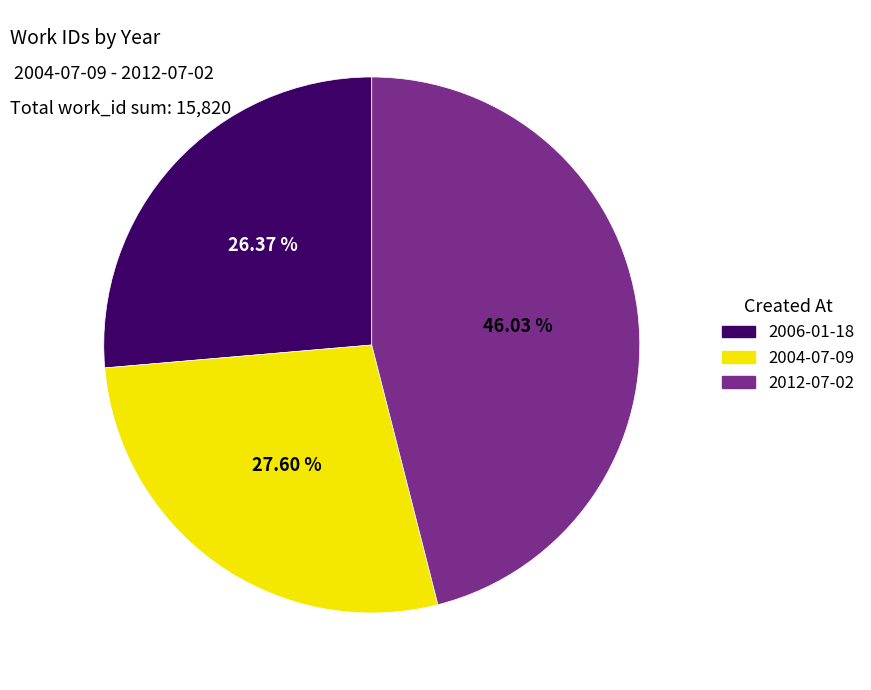

Between 2004 and 2006, which is larger?

2004